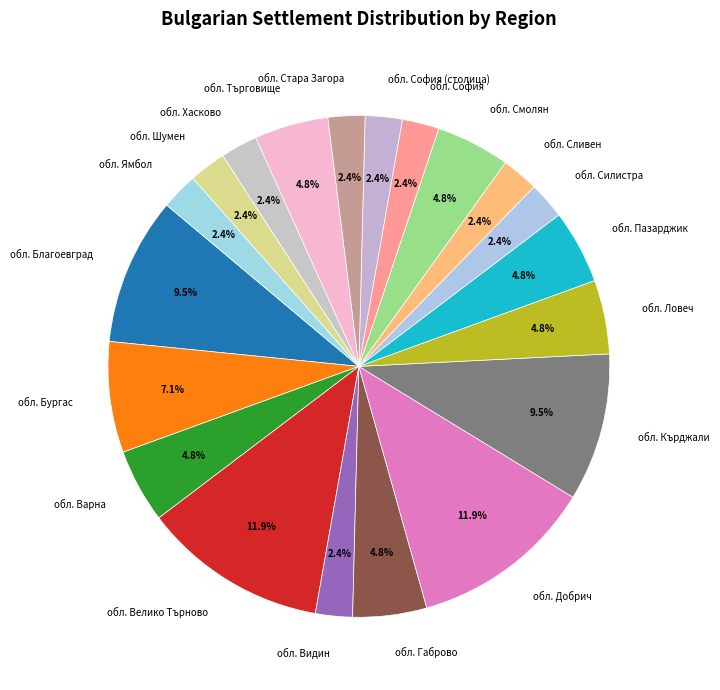

What percentage is the обл. Бургас slice, to the nearest percent?

7%